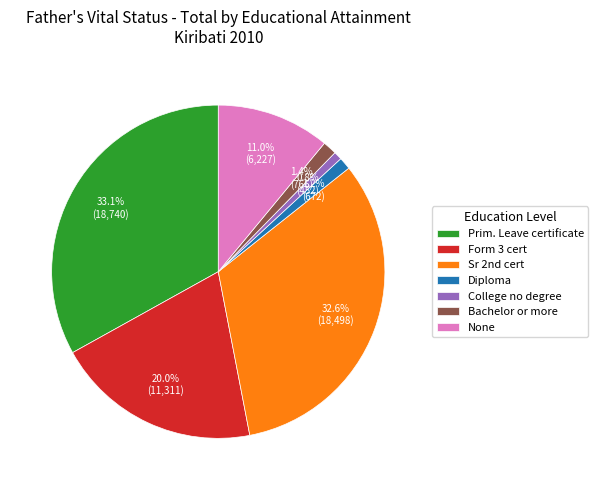

Does College no degree account for over 50% of the chart?

No